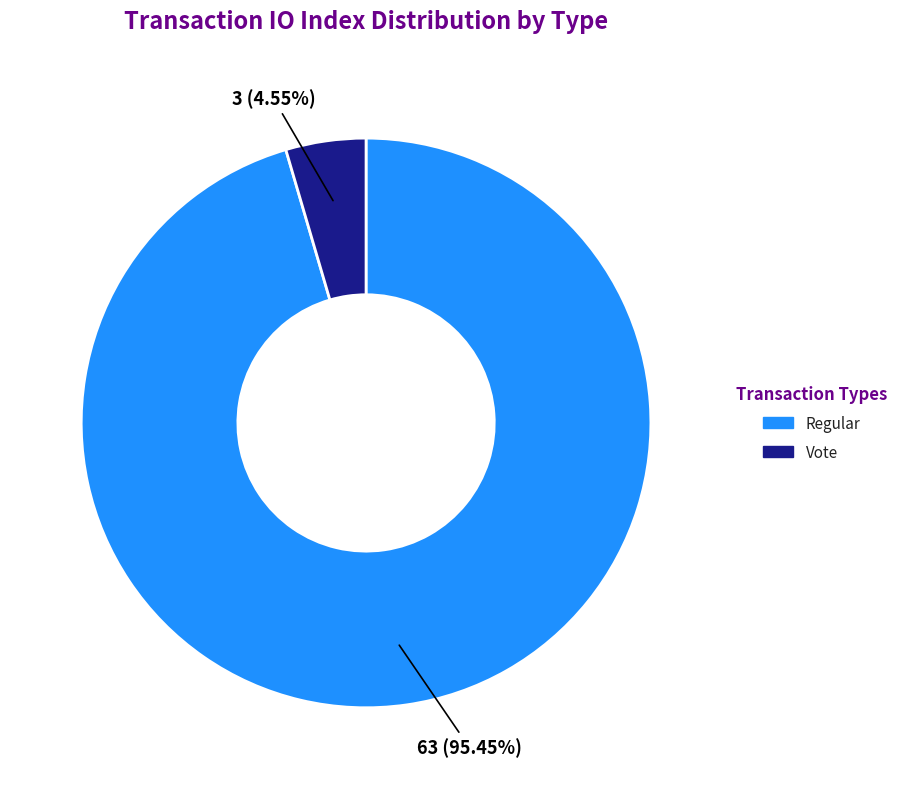

To the nearest percent, what percentage of the pie is Vote?

5%